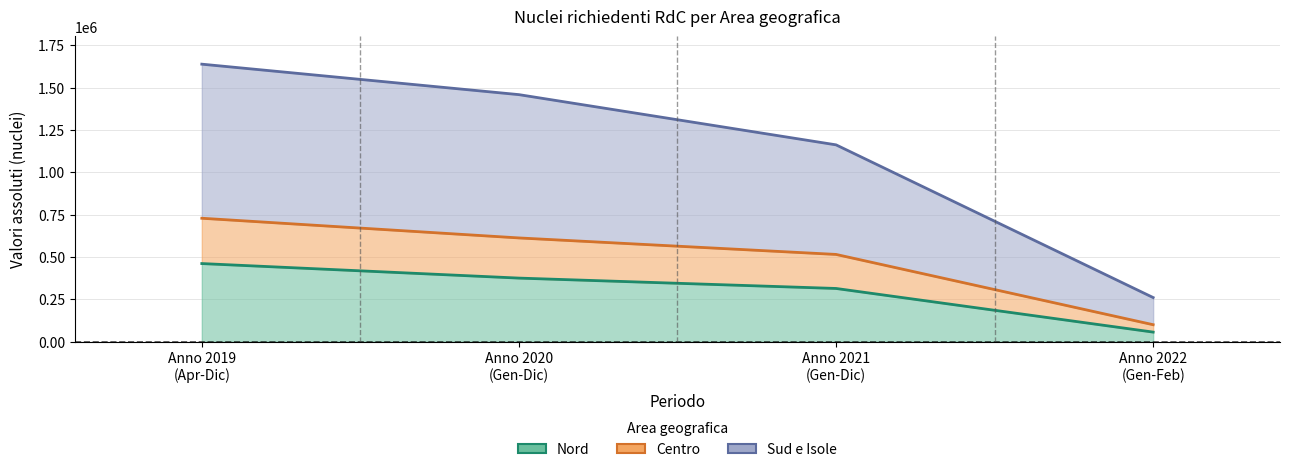

What is the sum of the Anno 2020 values at Sud e Isole and Nord?

1222389